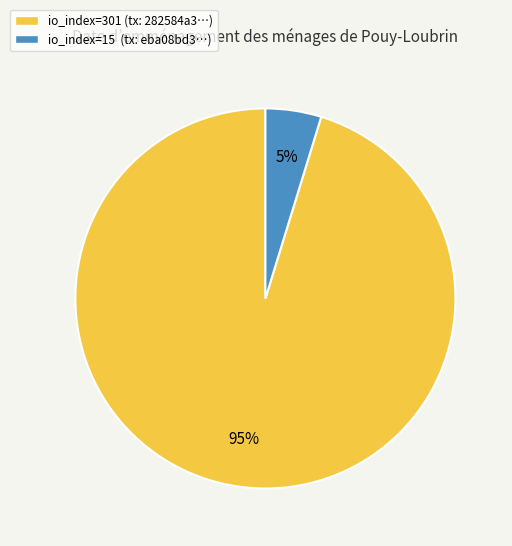

What percentage is the io_index=301 slice, to the nearest percent?

95%